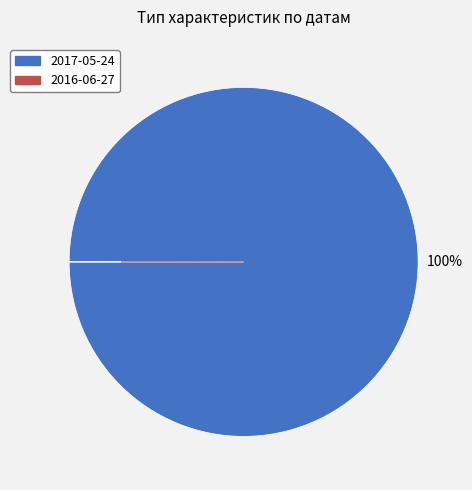

Is it true that 2017-05-24 is 100% of the pie?

True